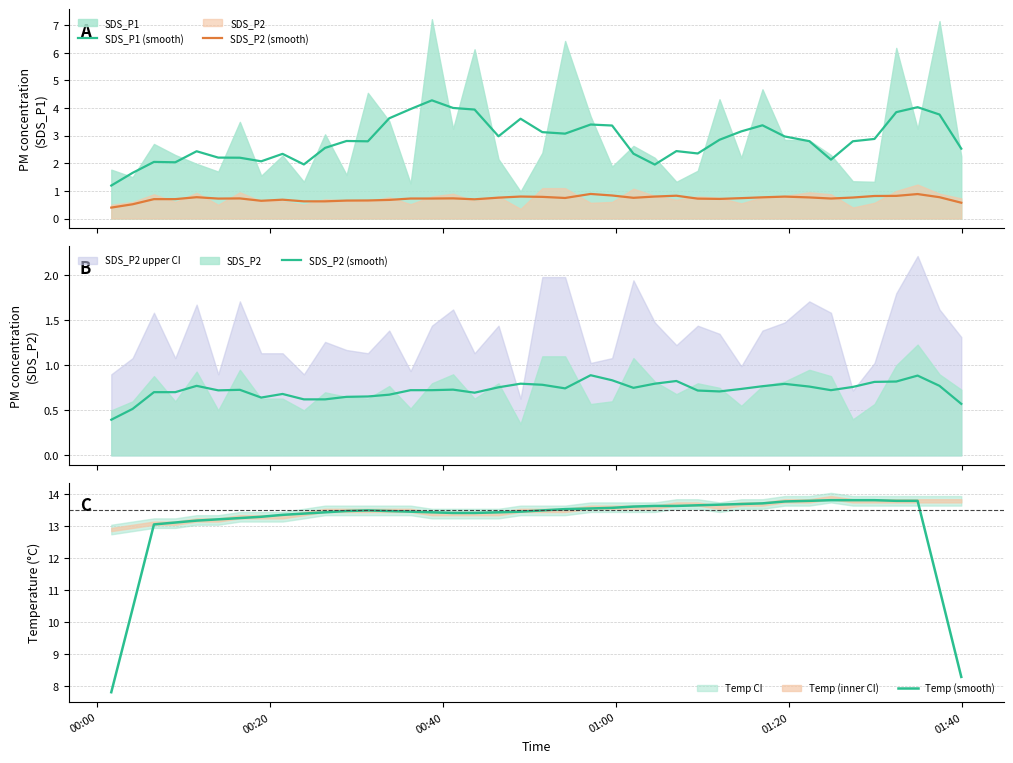

True or false: SDS_P1 (smooth) has more than 1 interior local peaks.

True